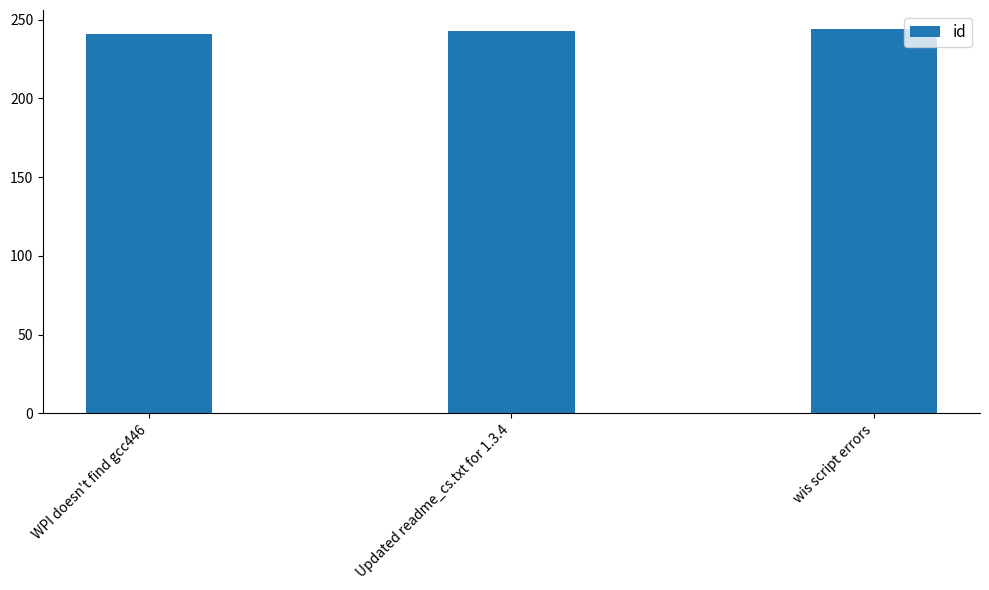

What is the label of the 2nd bar from the right?

Updated readme_cs.txt for 1.3.4